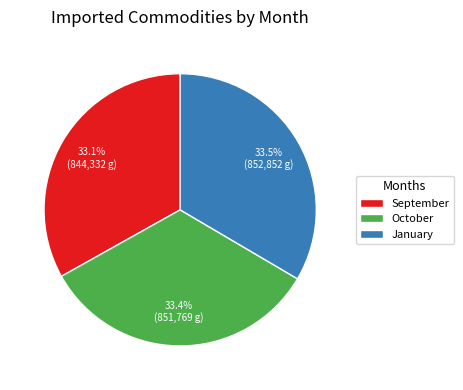

What percentage is the September slice, to the nearest percent?

33%